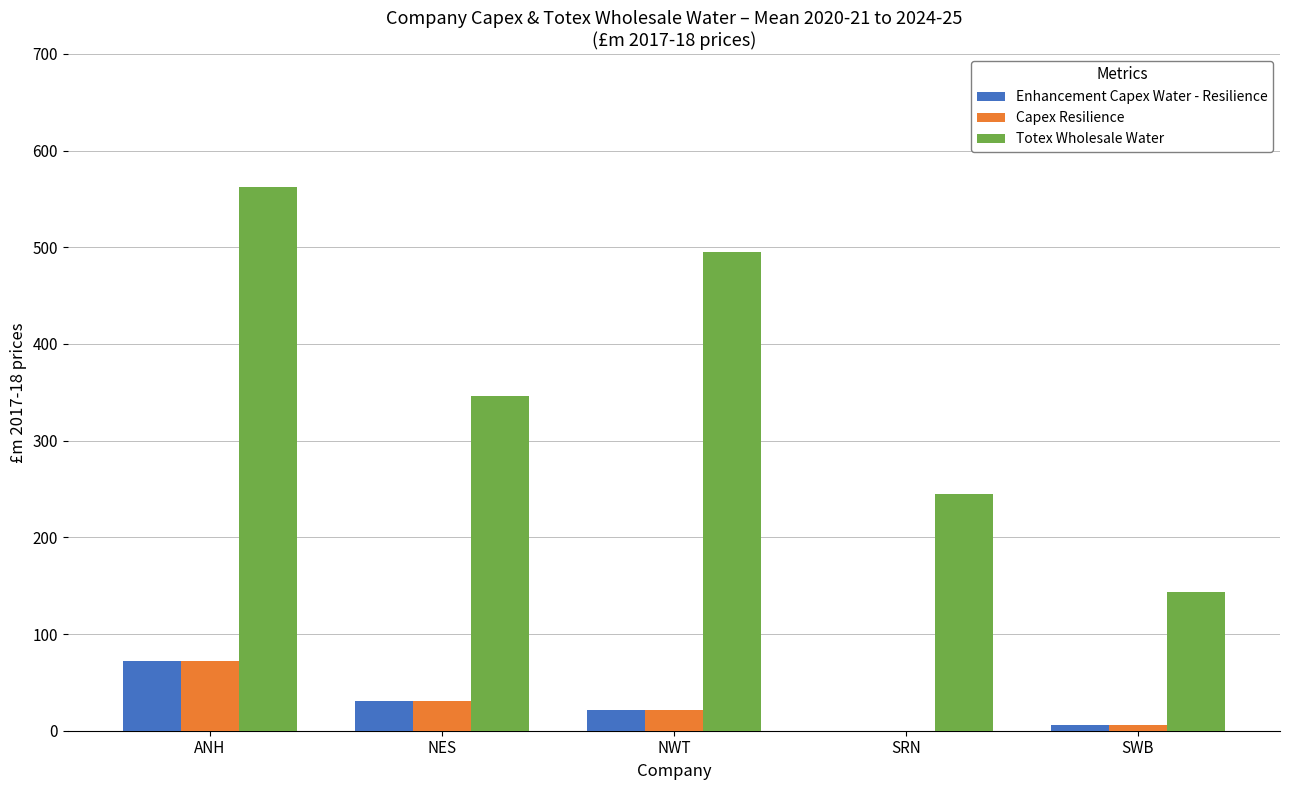

Does the chart contain stacked bars?

No